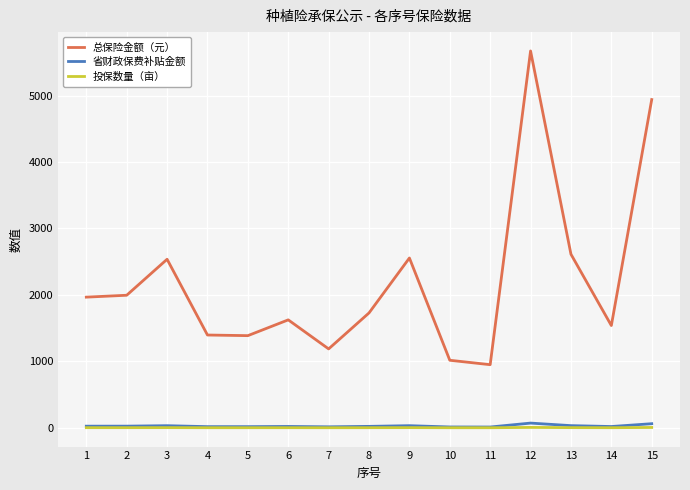

True or false: 总保险金额（元） and 省财政保费补贴金额 intersect in this chart.

False